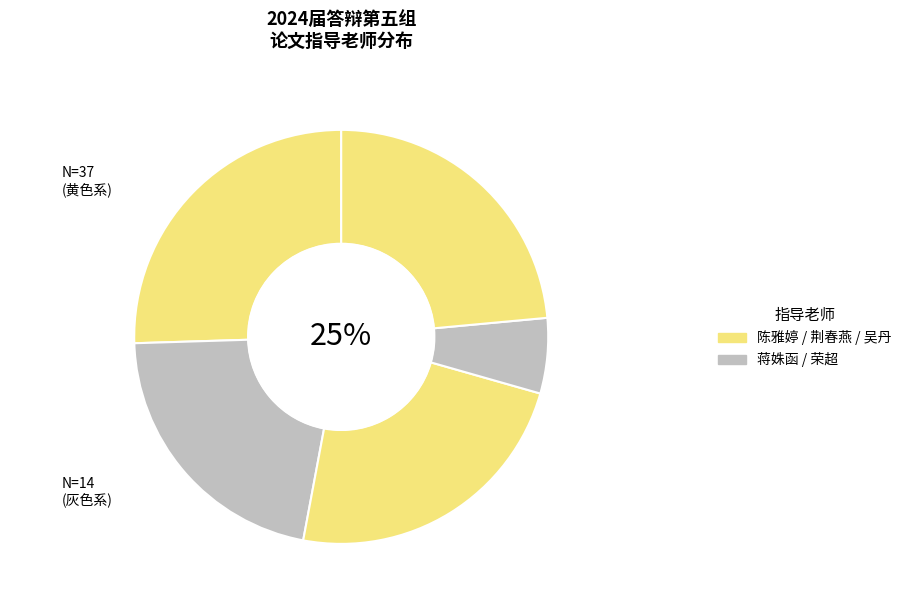

Is there a majority slice in this chart?

No